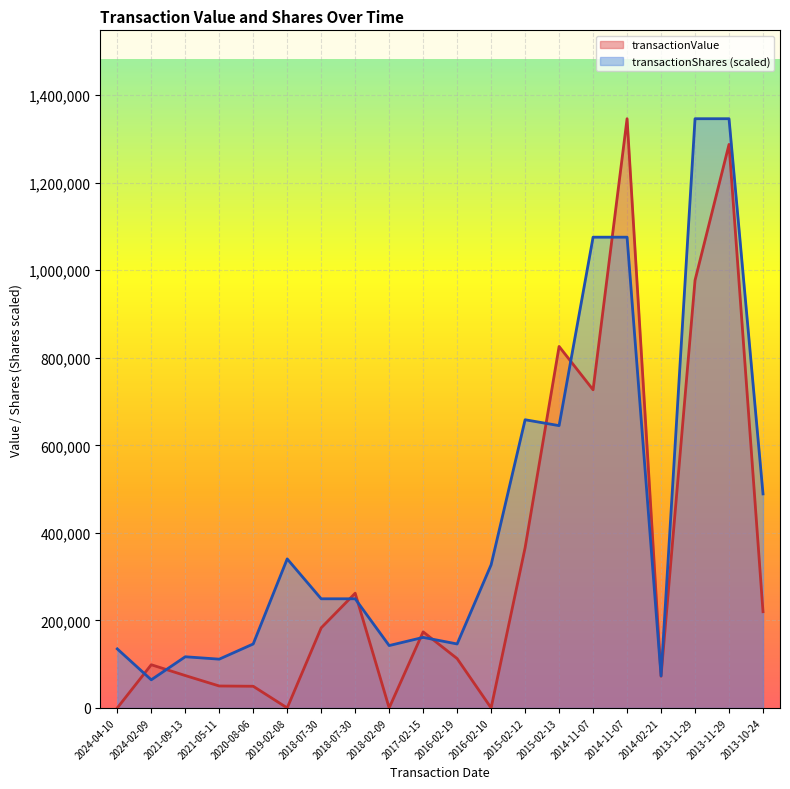

What is the spread (max minus min) of values at 2018-02-09?

142518.4